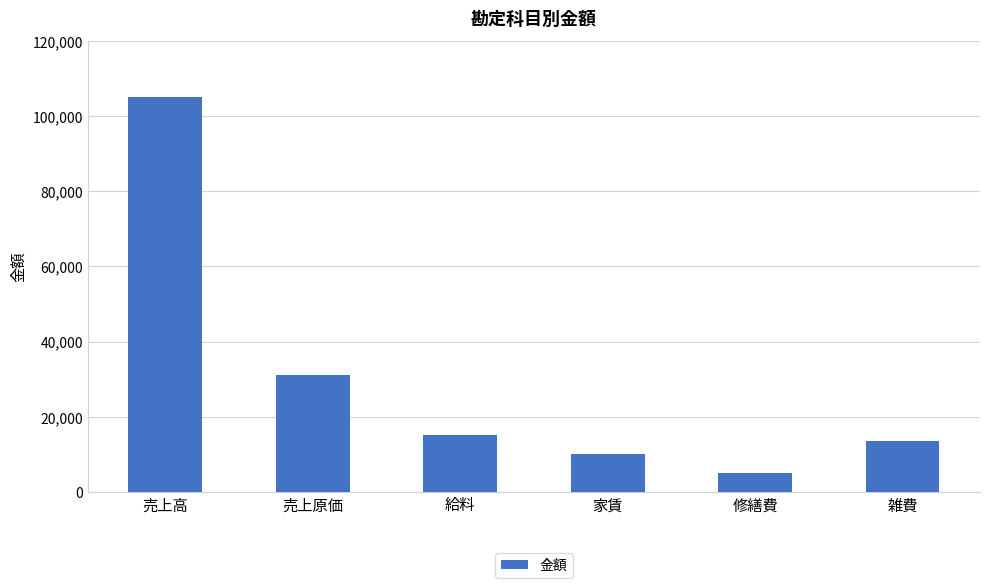

What value does the data have at 売上高?

105000